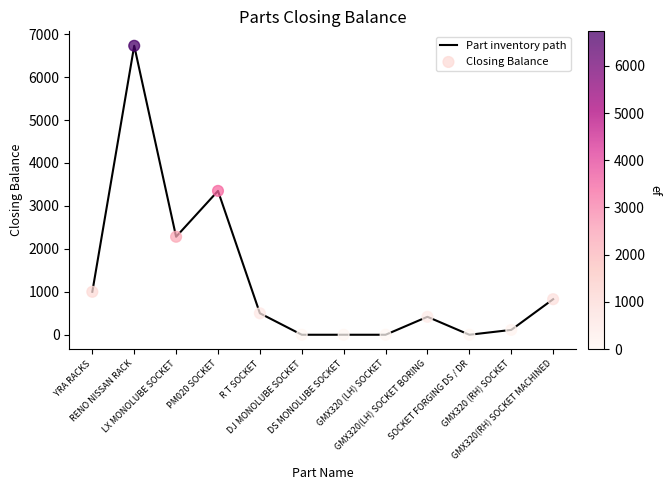

What is the maximum value shown in the chart?

6729